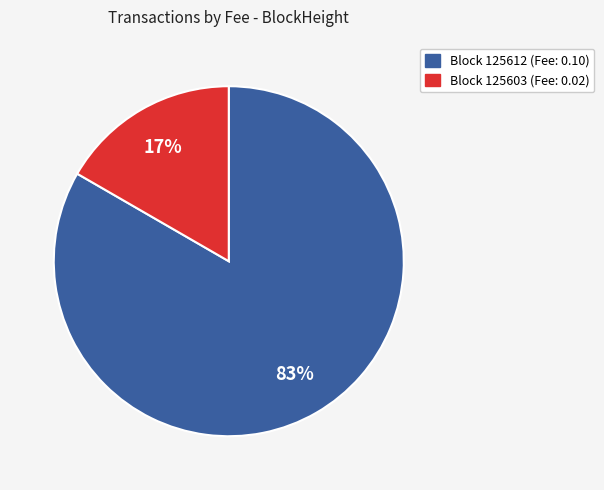

Does any single category account for the majority?

Yes